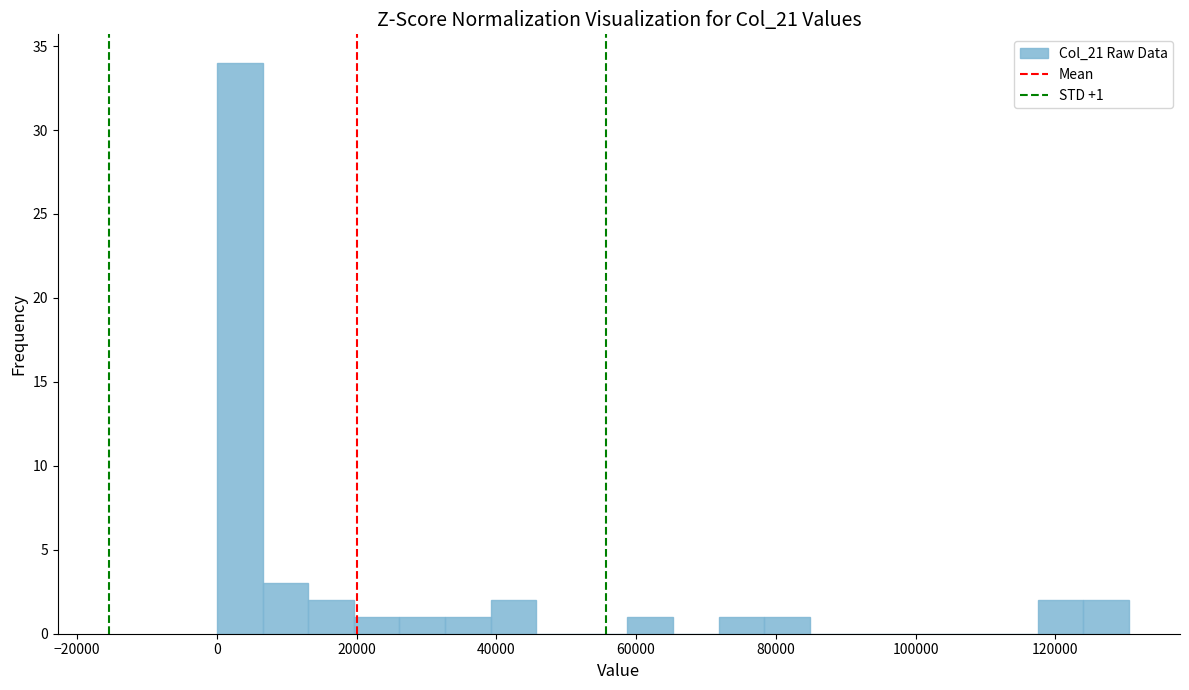

Read against the x-axis, roughly where is the centre of the tallest bar?

4000